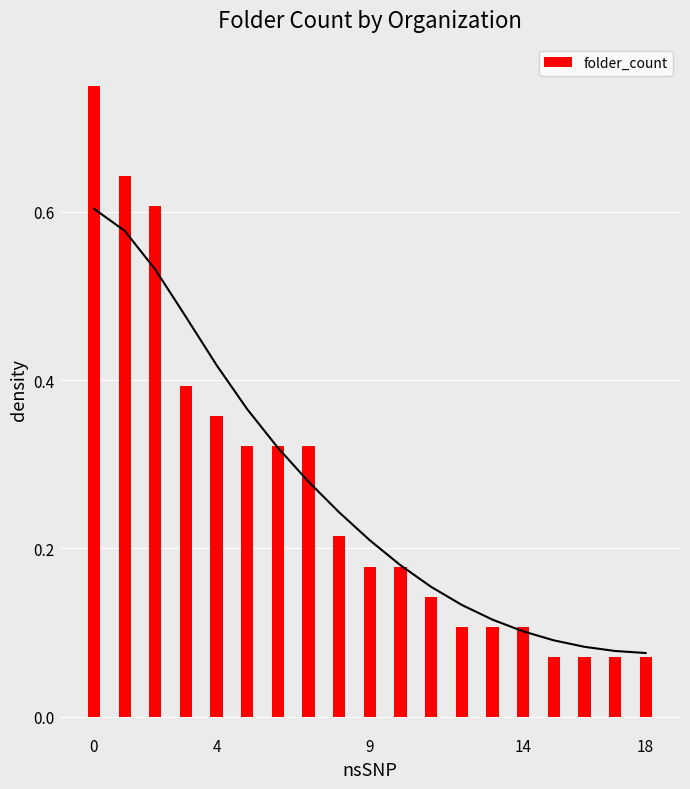

The value at 17 is 0.1. True or false?

True